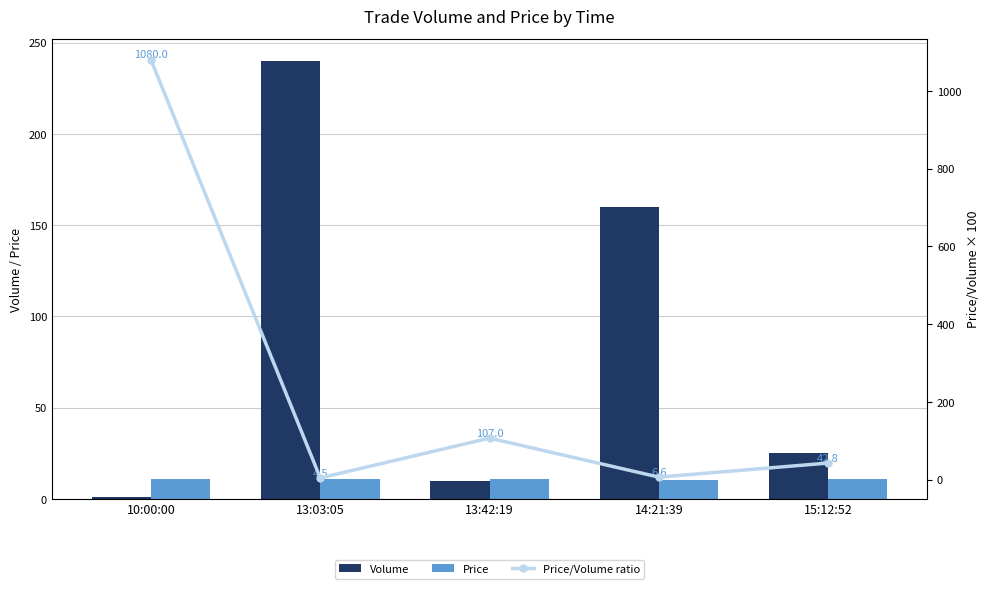

What is the approximate value of Volume at 10:00:00?

1.0